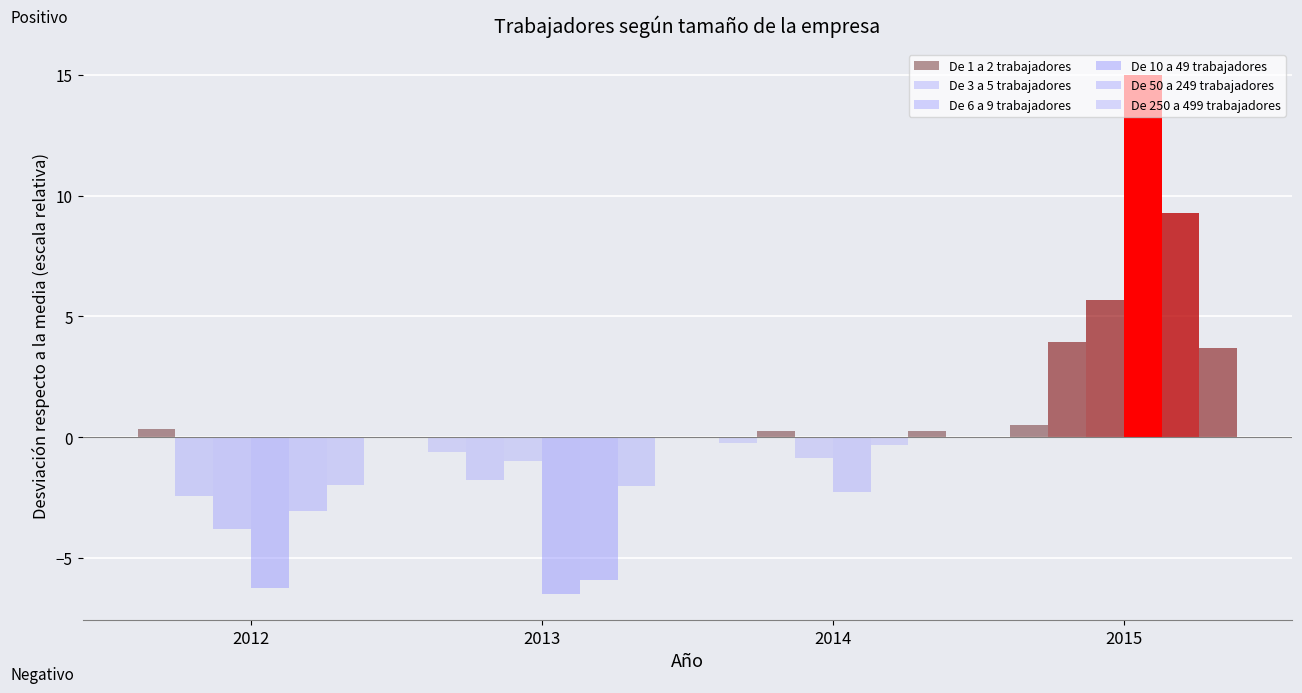

What is the spread (max minus min) of values at 2013?

5.9